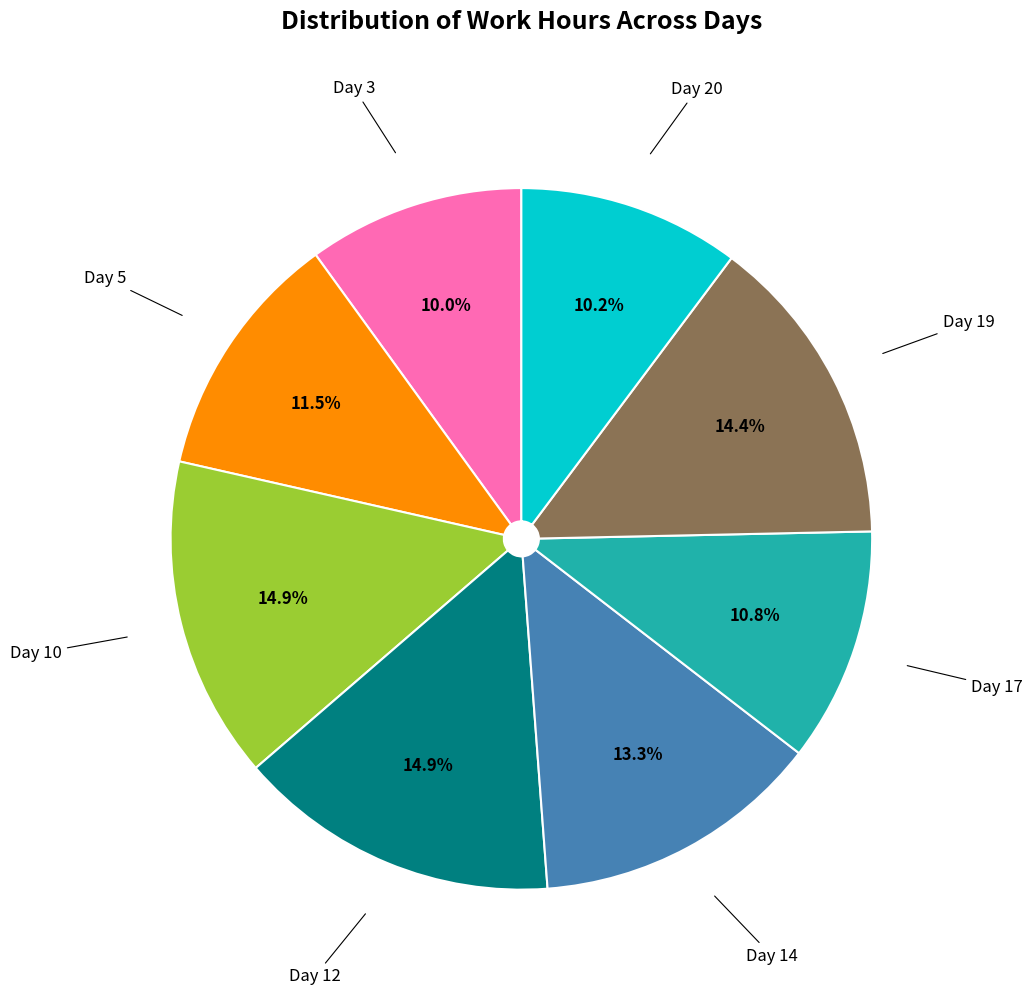

Is there a majority slice in this chart?

No